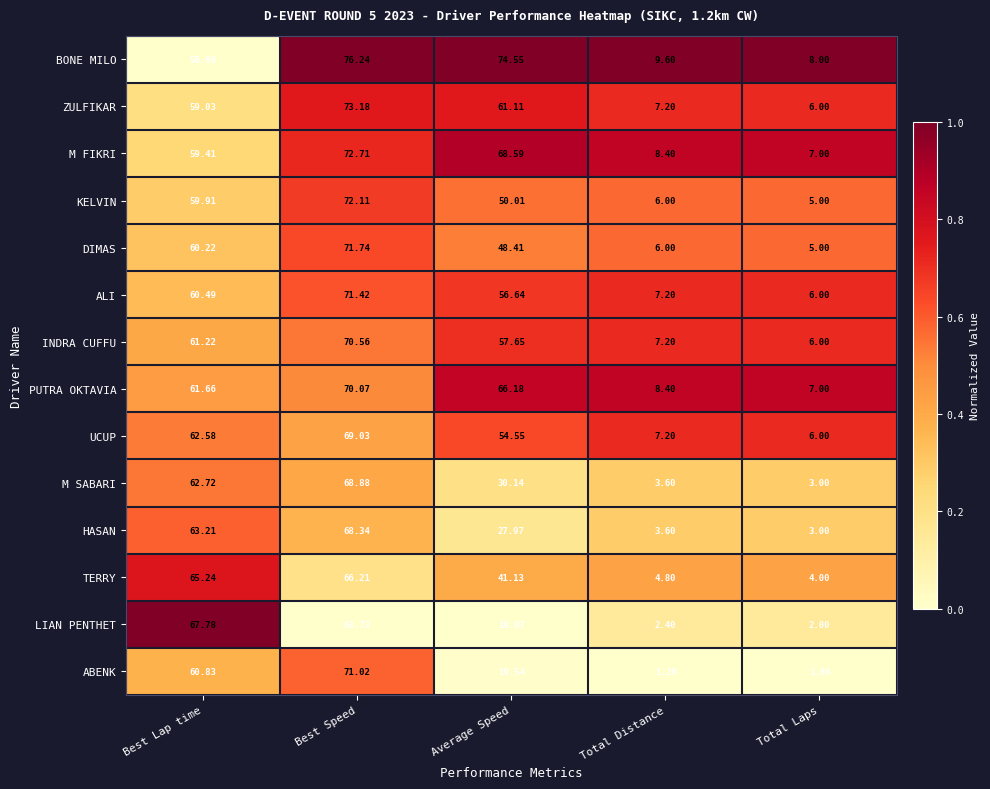

List the series in order of their peak value, lowest first.

TERRY, LIAN PENTHET, HASAN, M SABARI, UCUP, PUTRA OKTAVIA, INDRA CUFFU, ABENK, ALI, DIMAS, KELVIN, M FIKRI, ZULFIKAR, BONE MILO